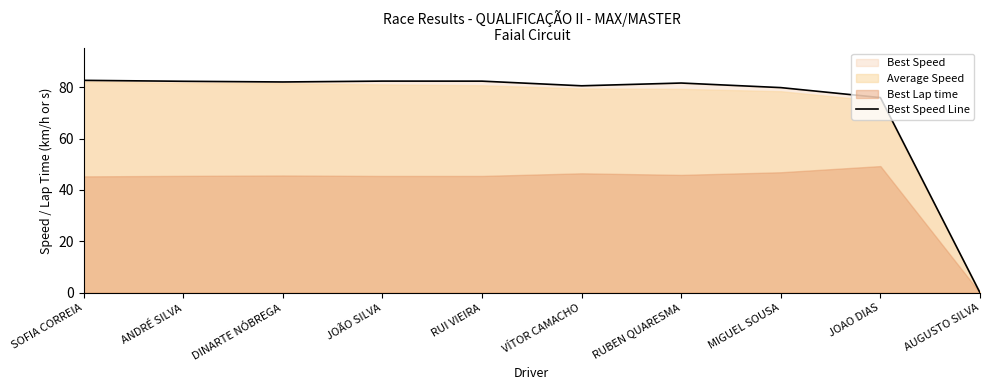

At which category does the data reach its first local valley?

DINARTE NÓBREGA